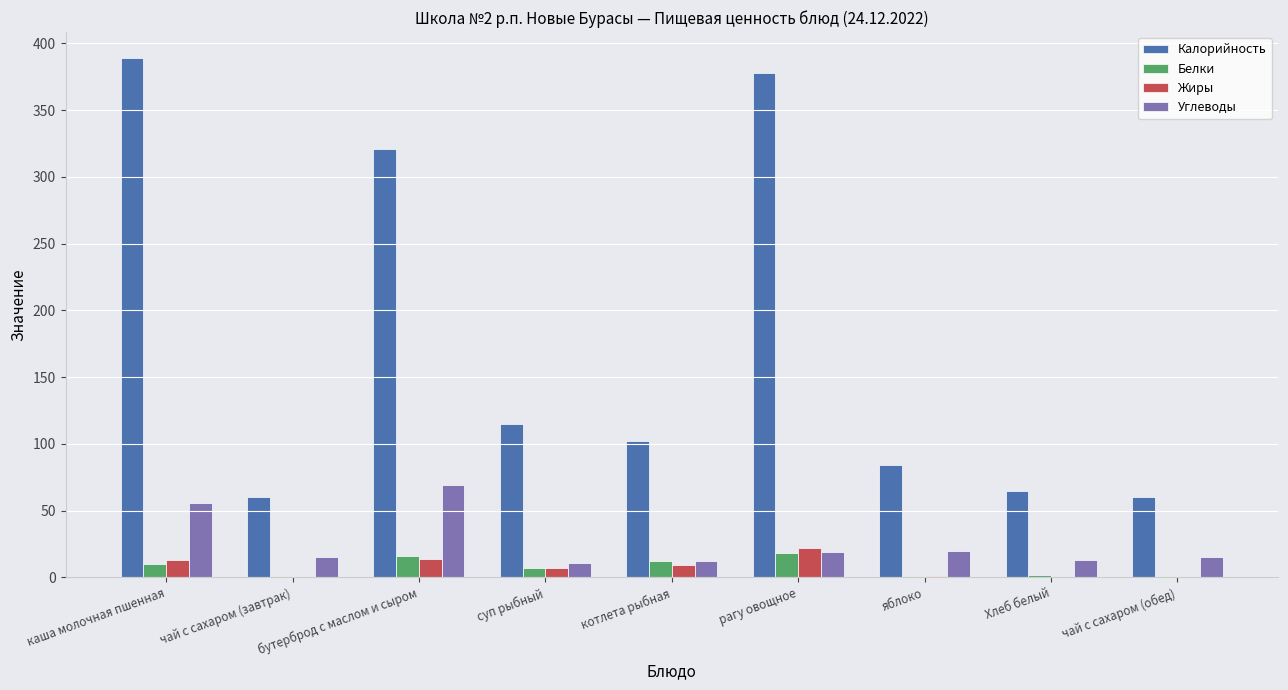

The value of Калорийность at бутерброд с маслом и сыром is 321. True or false?

True